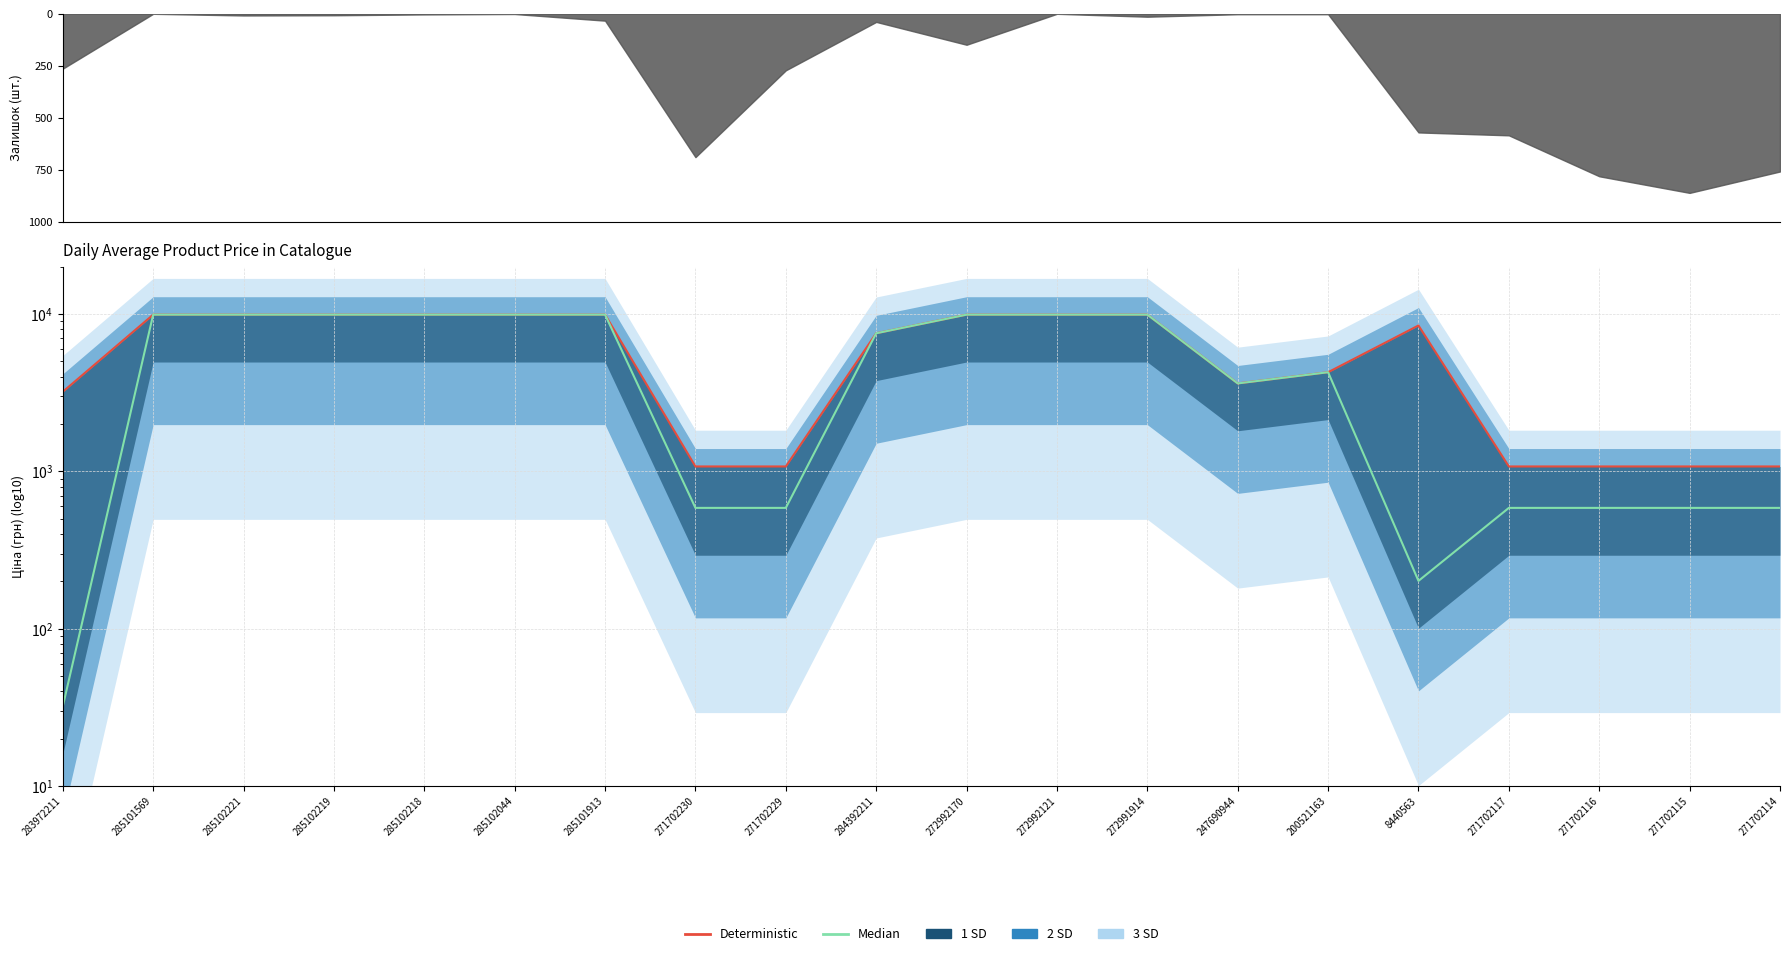

What is the sum of all Deterministic values?

122719.9